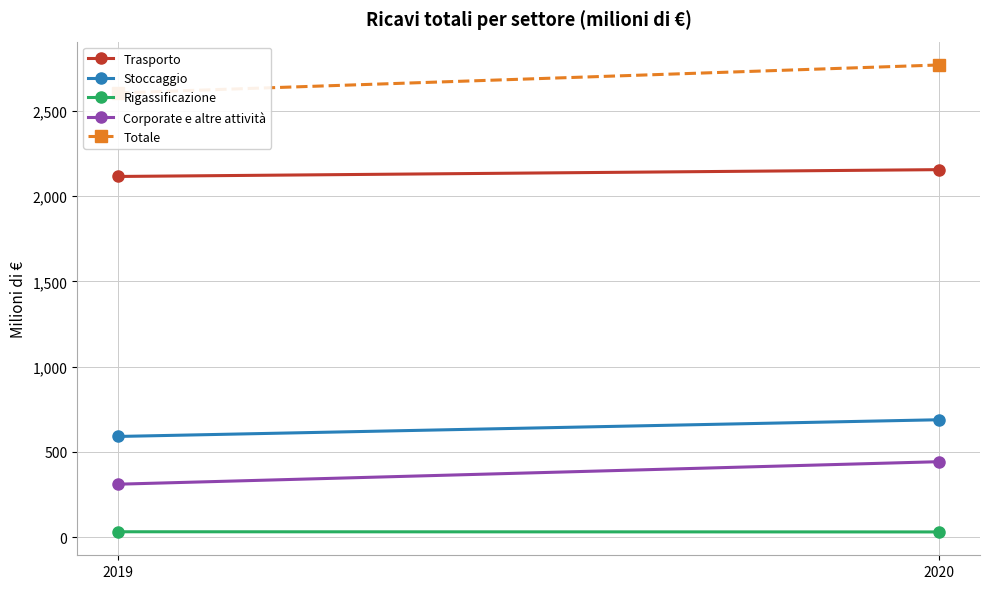

How many series are shown in this chart?

5